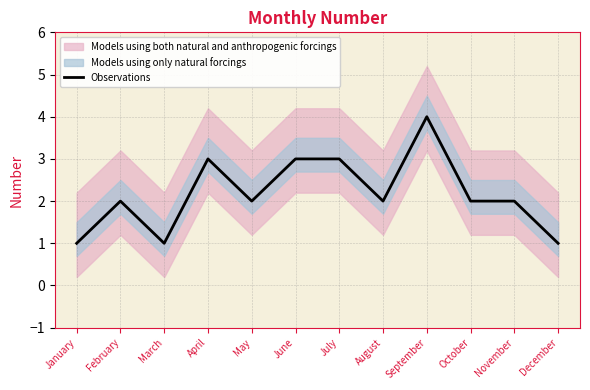

Which has a higher value, January or July?

July